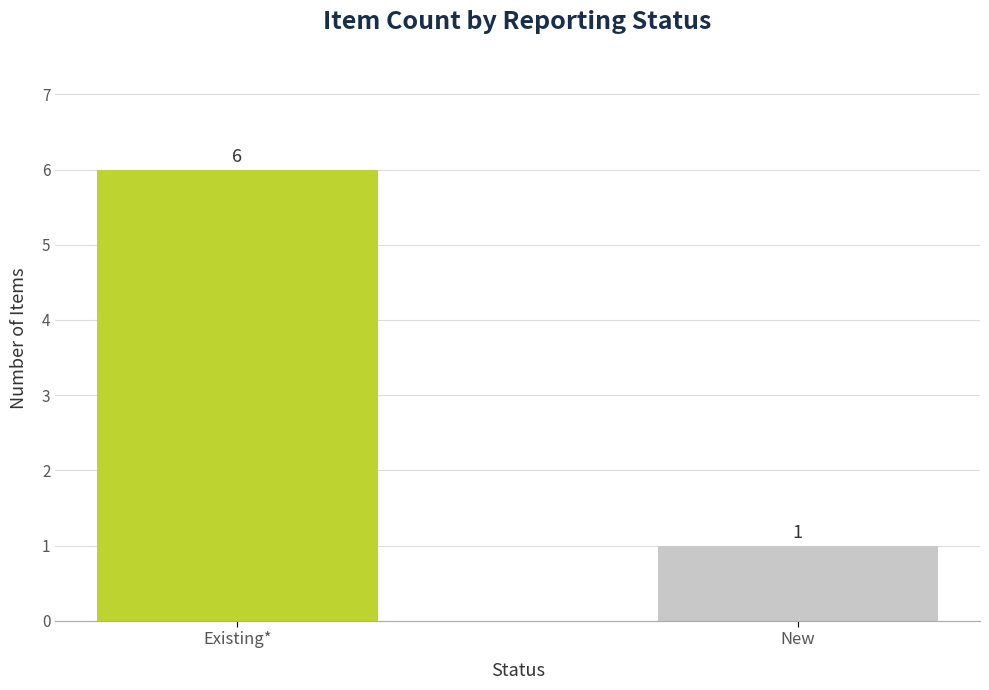

Approximately how many times larger is the value at Existing* compared to New?

6.0